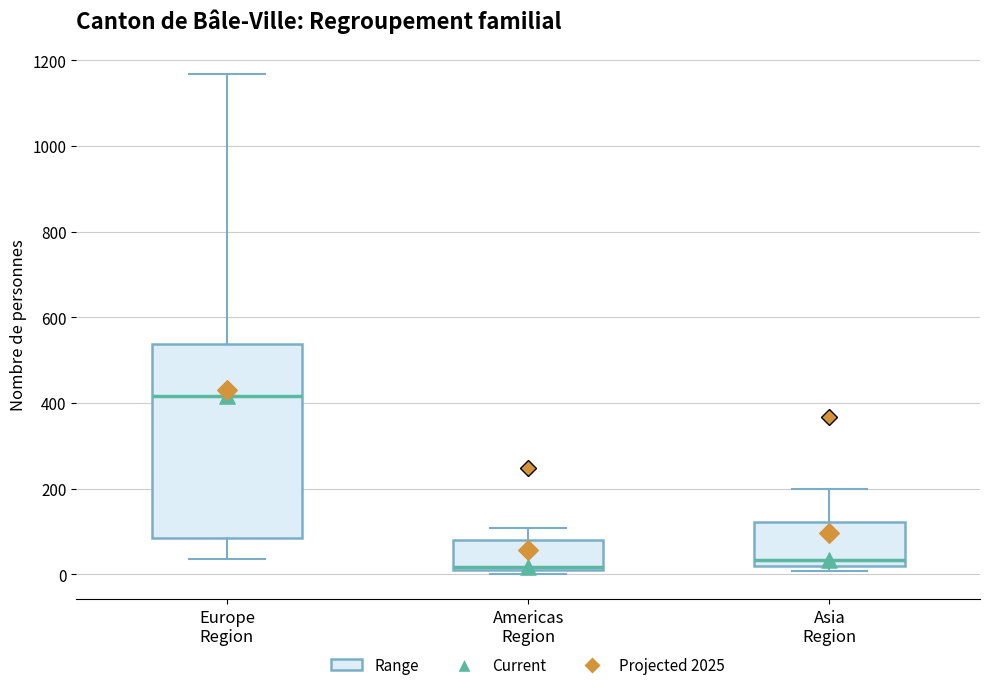

Reading left to right, read every box against the y-axis: the position of its median line, the range the box covers, and the ends of its whiskers. The values are not printed on the chart, so give them approximately, as read against the axis.

Europe Region: median 420, box 80 to 540, whiskers 40 to 1160
Americas Region: median 20, box 20 to 80, whiskers 0 to 100
Asia Region: median 40, box 20 to 120, whiskers 0 to 200